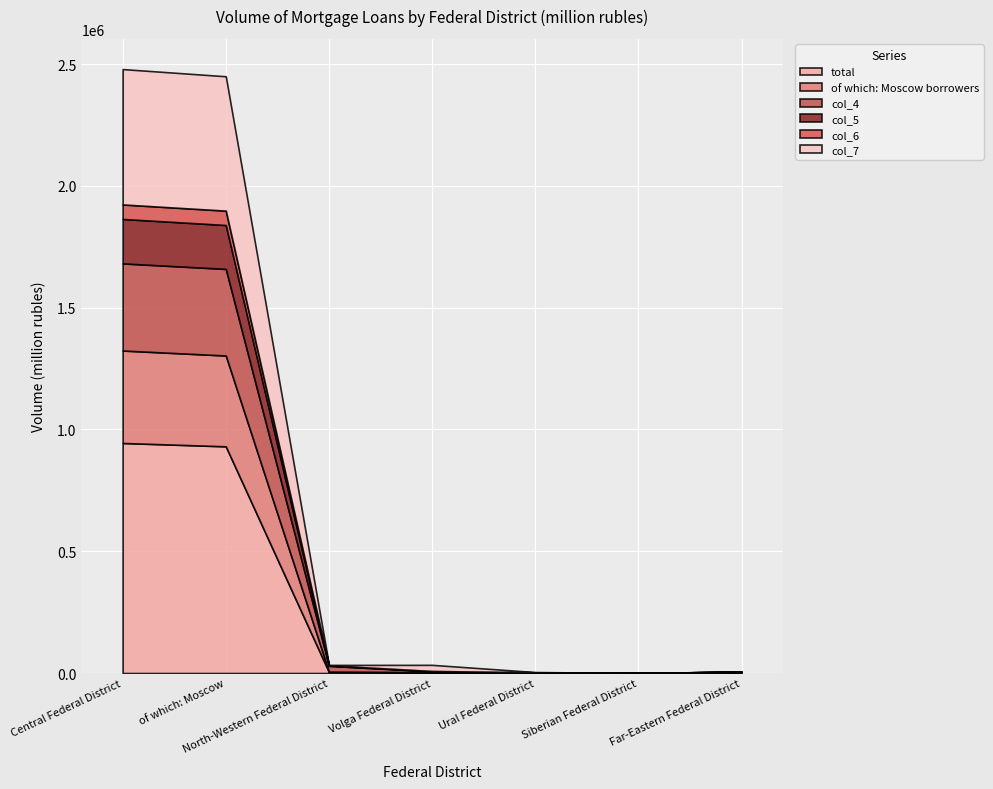

What is the label of the 1st point from the left?

Central Federal District